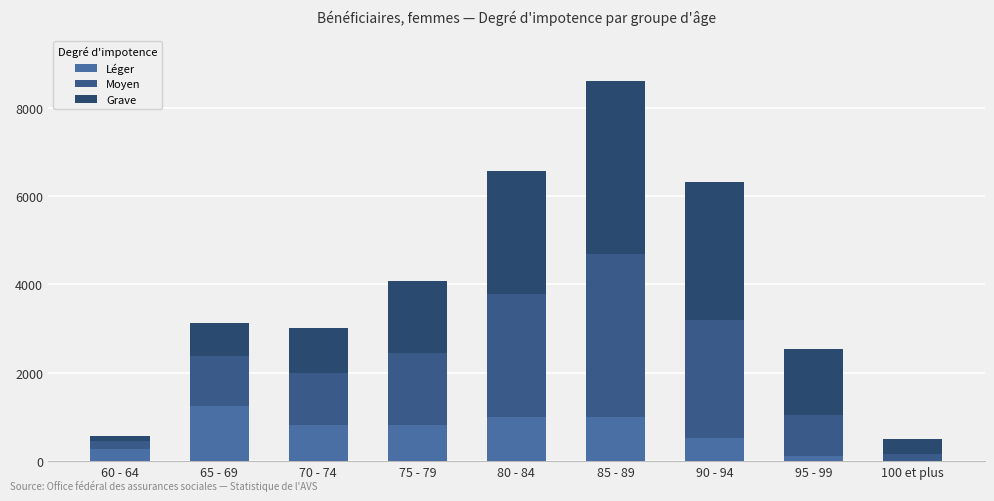

How many series are shown in this chart?

3